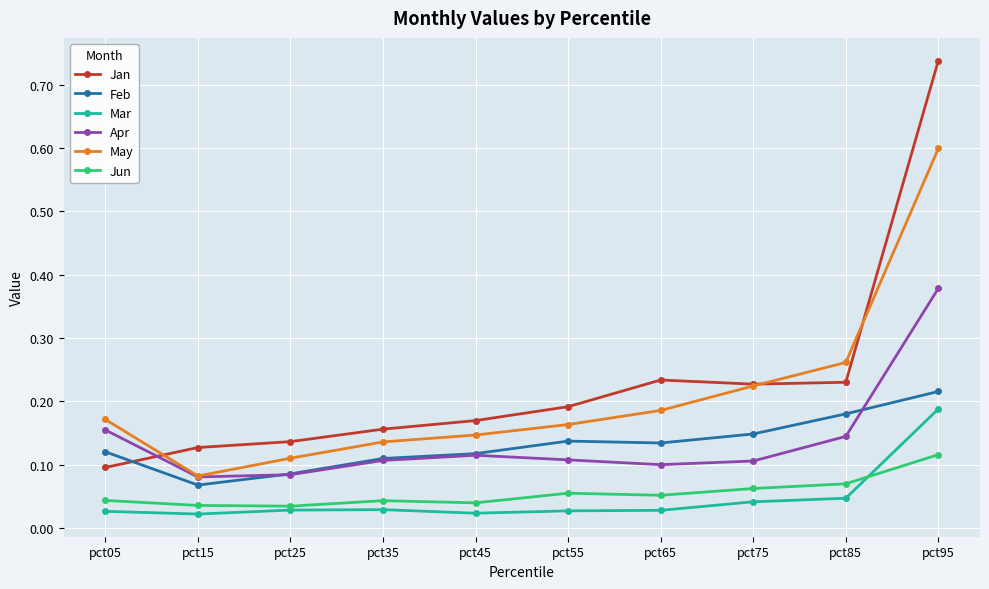

True or false: Apr and Mar cross at least once.

False